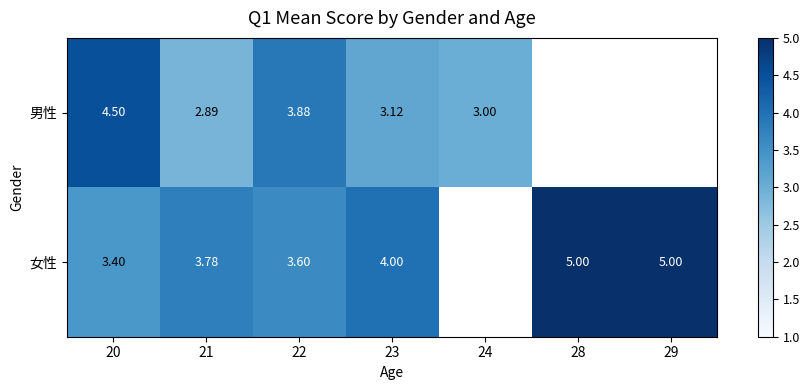

Rank the series at 21 from highest to lowest value.

女性, 男性